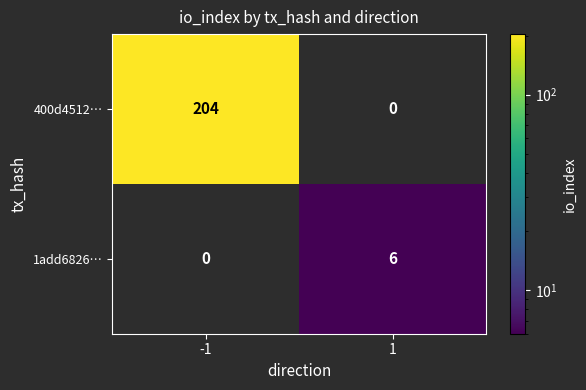

Count the number of categories in the chart.

2